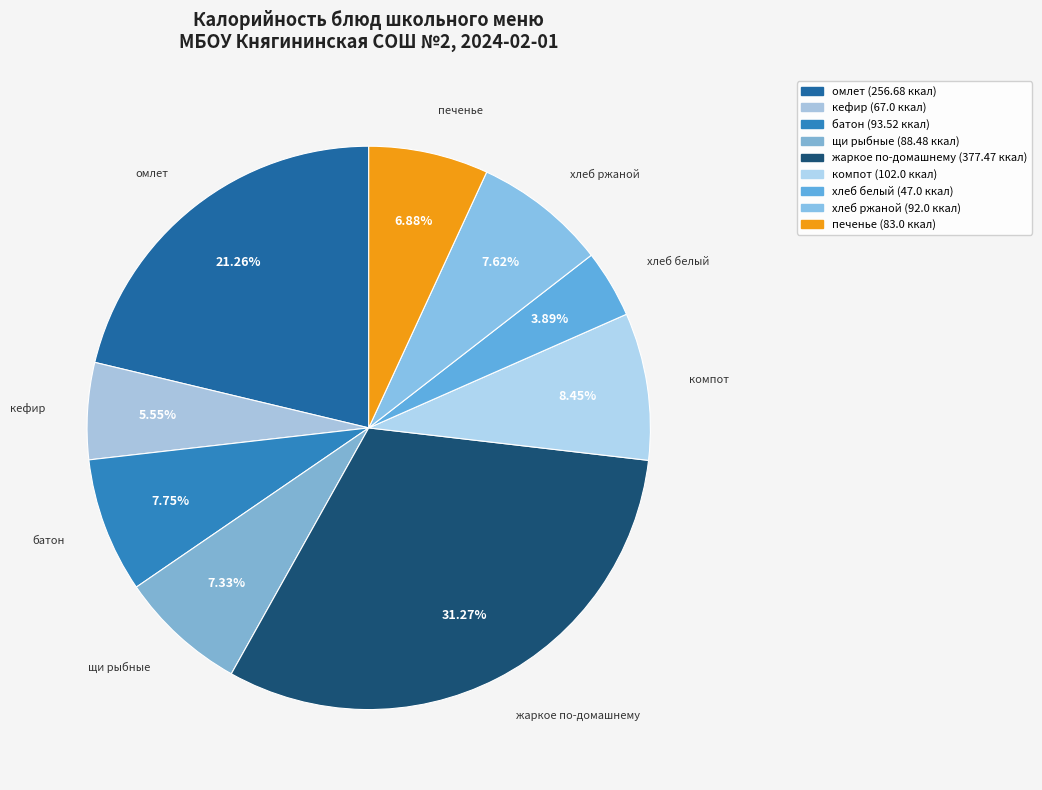

Is there a majority slice in this chart?

No